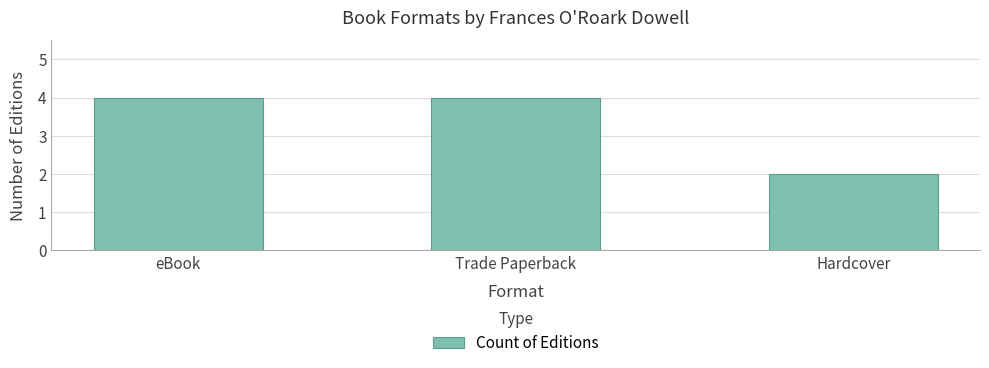

What is the sum of all values?

10